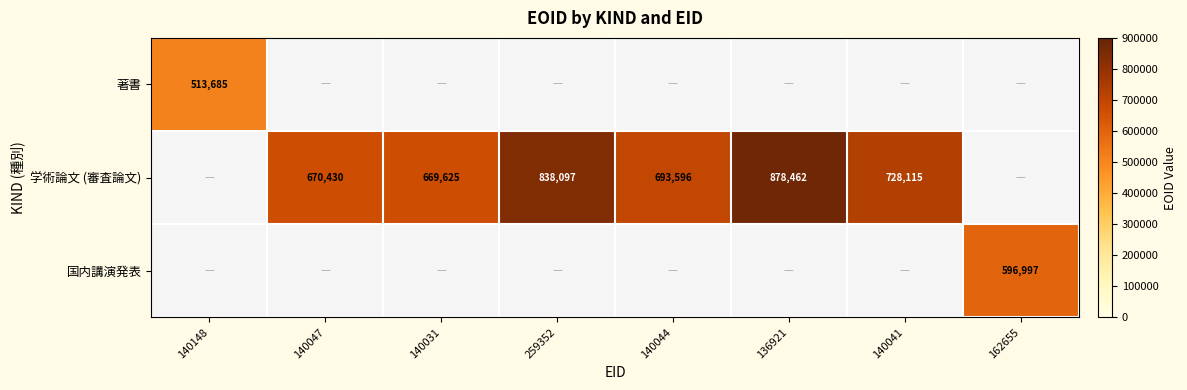

Is it true that 学術論文 (審査論文) equals 693596 at 140044?

True